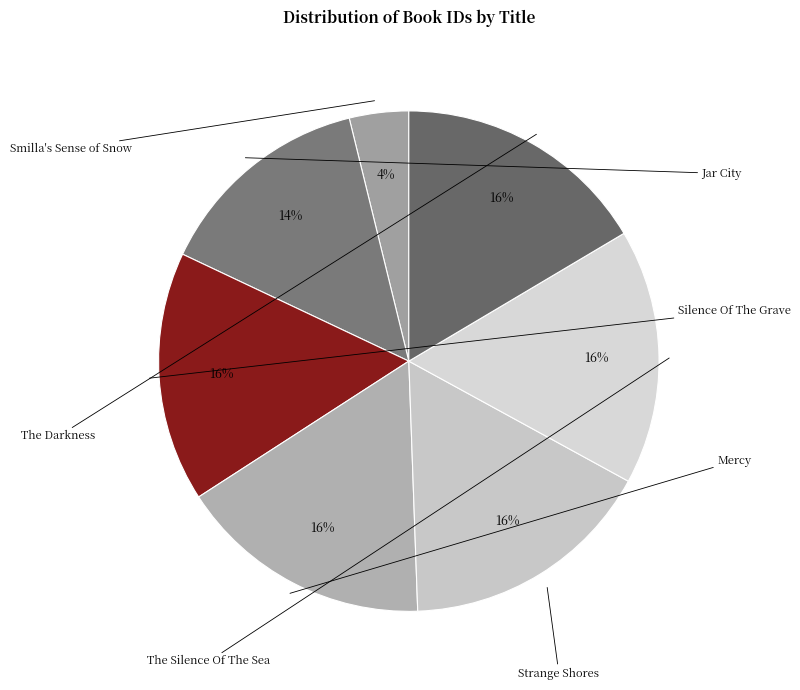

What is the largest slice in the pie chart?

The Silence Of The Sea